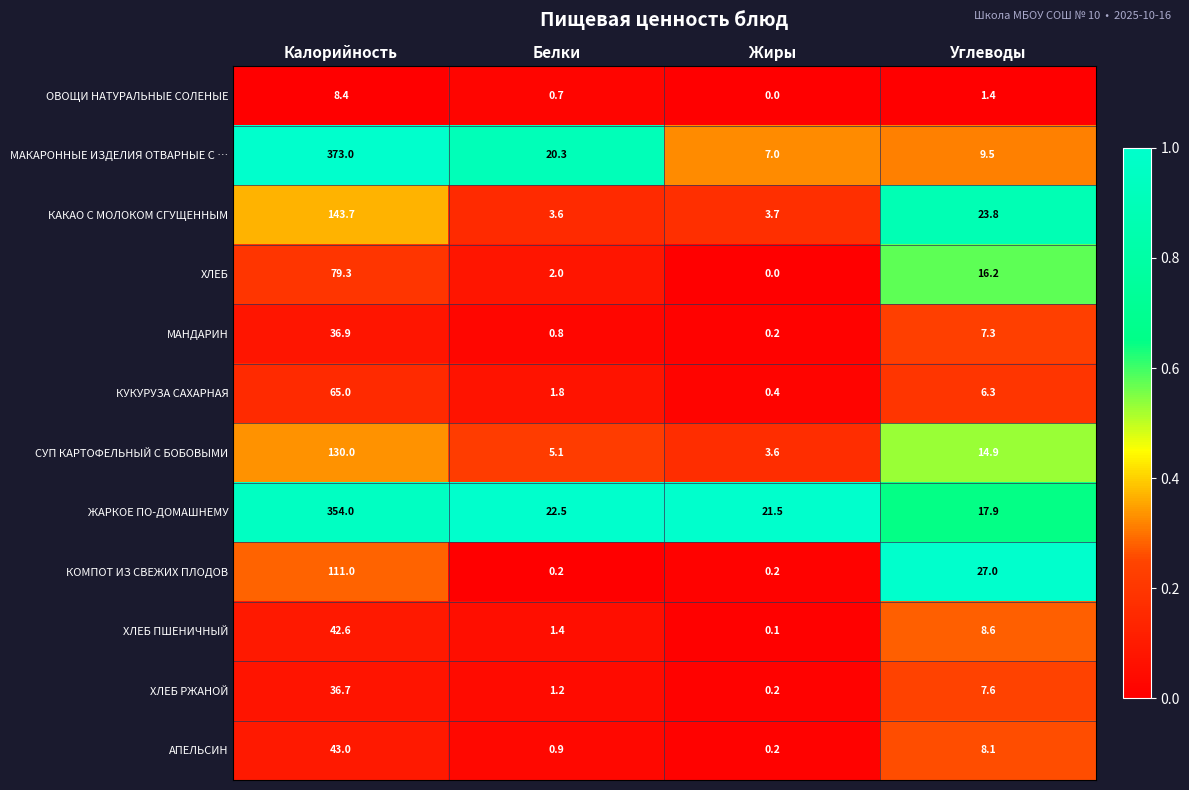

The value of КОМПОТ ИЗ СВЕЖИХ ПЛОДОВ at Калорийность is 191.9. True or false?

False